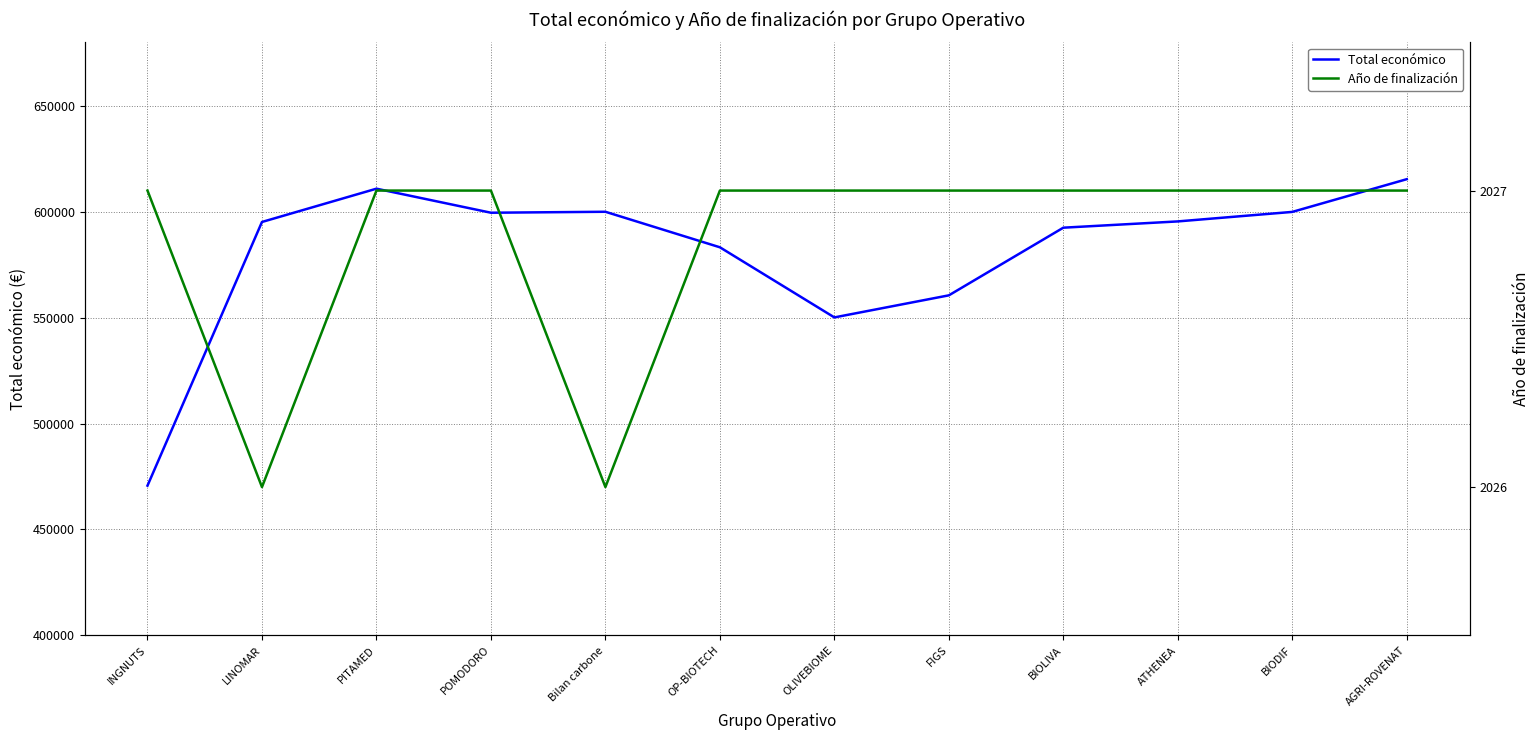

What is the maximum value shown in the chart?

615375